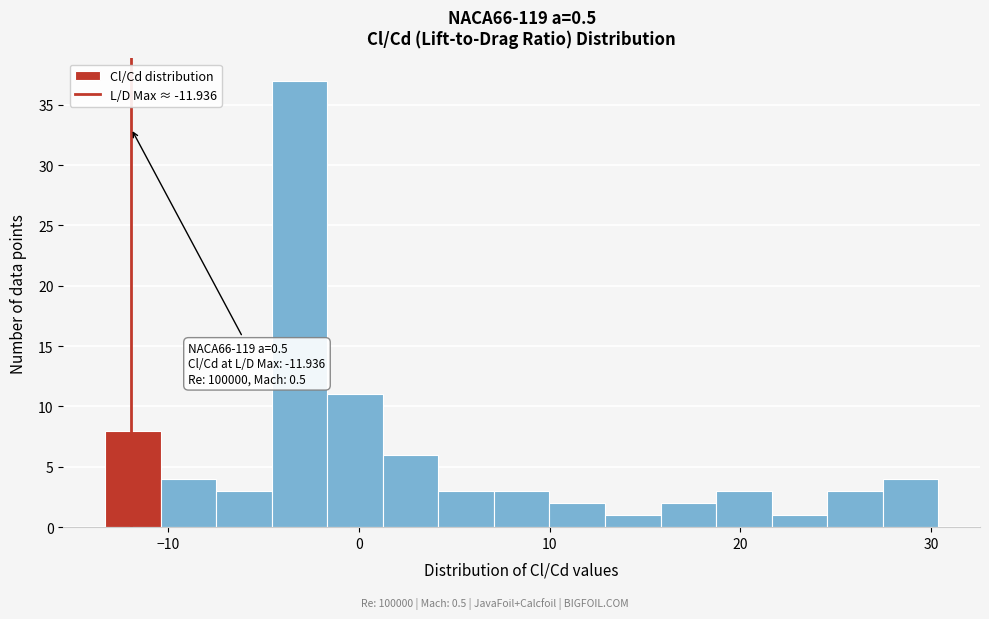

Around what value on the x-axis is the tallest bar? Give the approximate position of its centre, as read against the axis.

-3